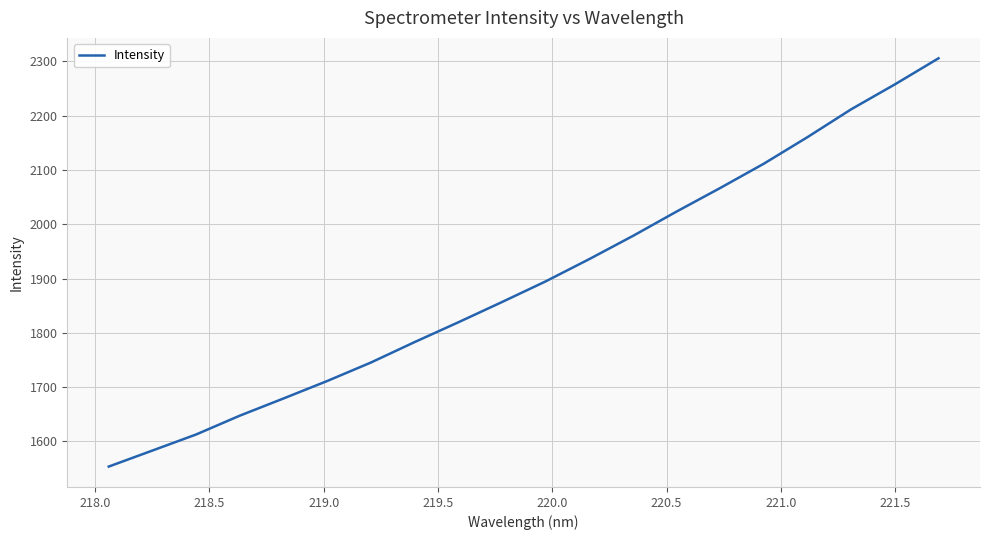

What is the maximum value shown in the chart?

2305.8